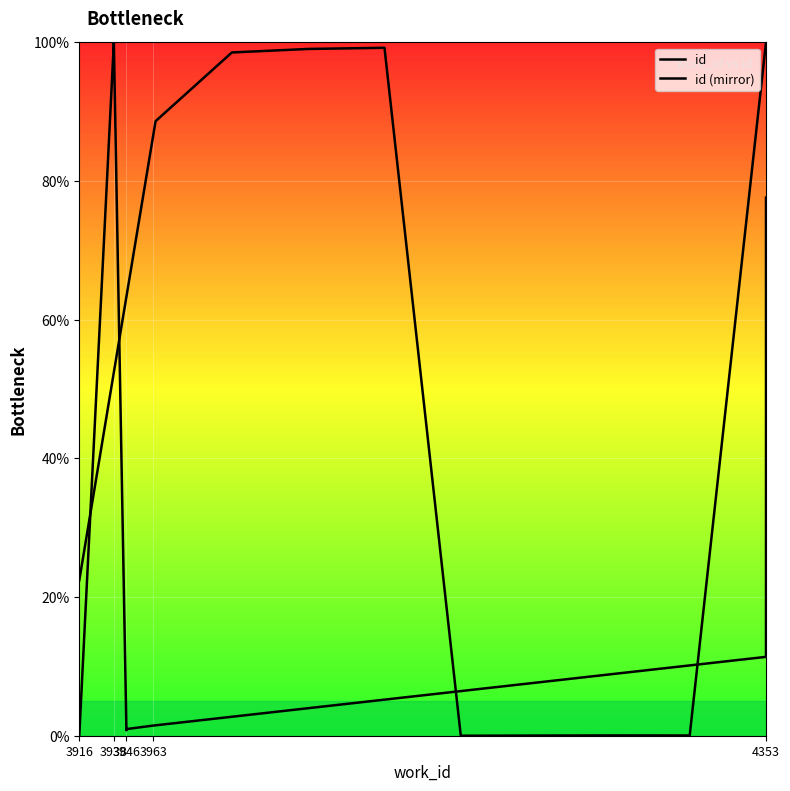

What is the average value of the id series?

49.2